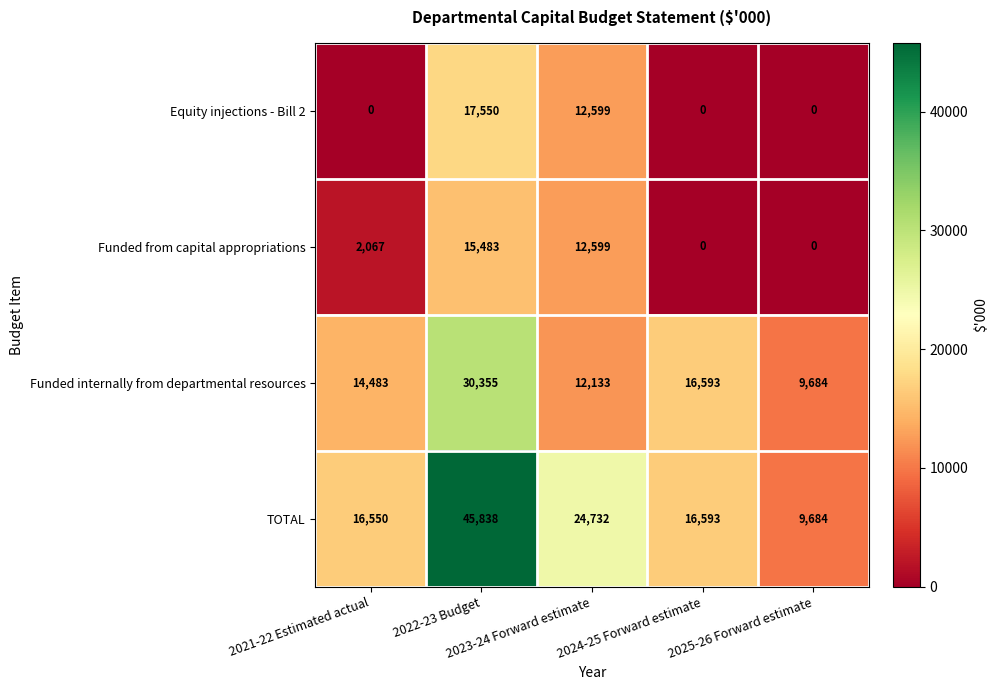

How many Equity injections - Bill 2 values are between 0 and 12599?

4